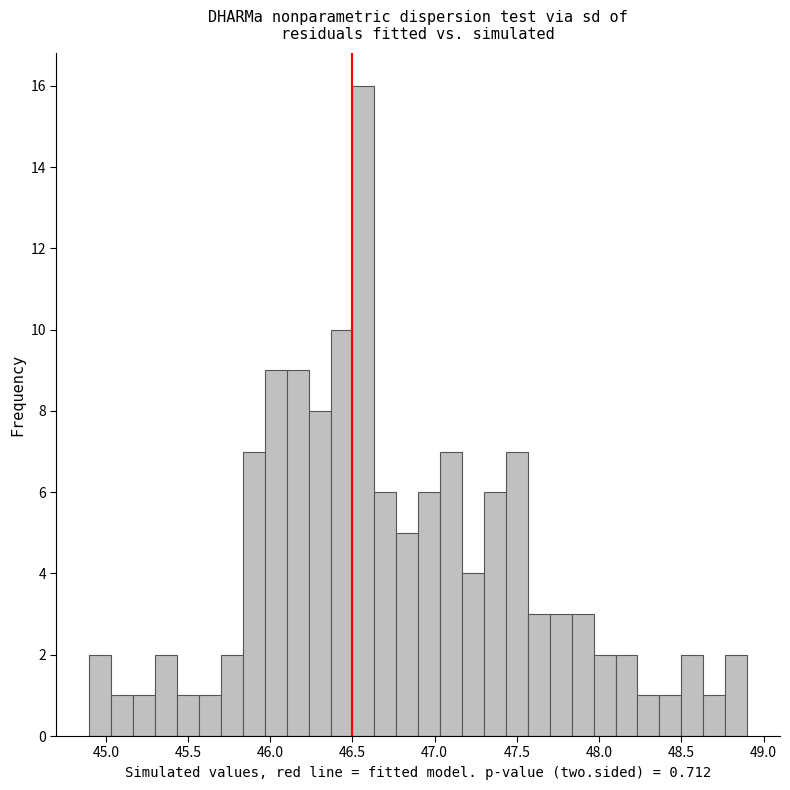

Around what value on the x-axis is the tallest bar? Give the approximate position of its centre, as read against the axis.

46.55